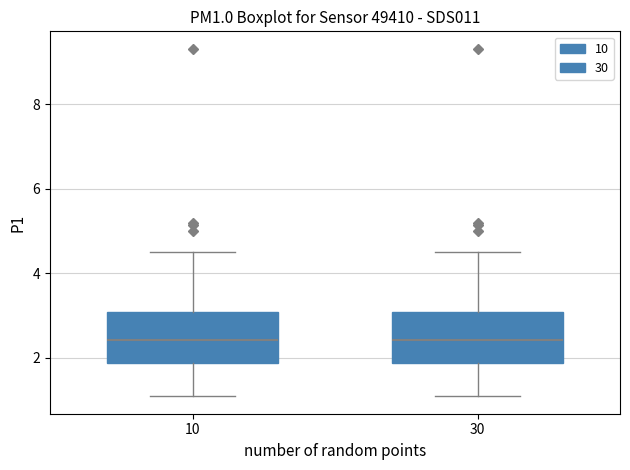

Where does the lower whisker of the box at x = 30 end on the y-axis? The values are not printed on the chart, so give them approximately, as read against the axis.

1.0